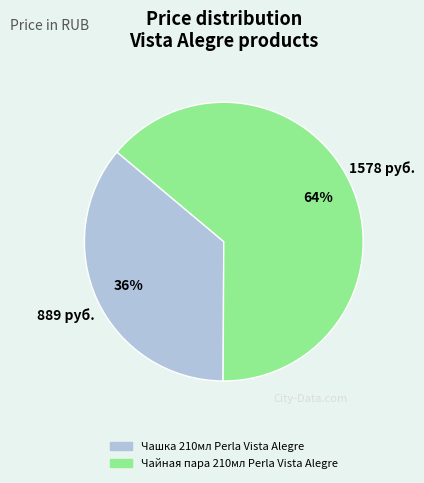

What is the largest slice in the pie chart?

Чайная пара 210мл Perla Vista Alegre